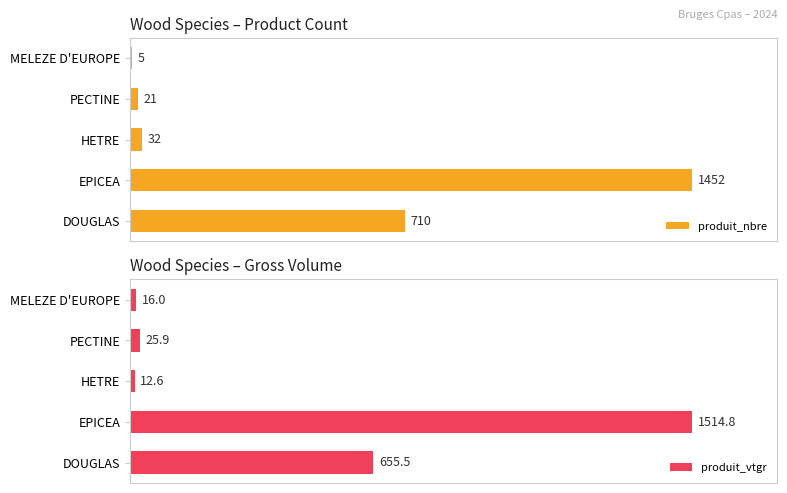

Reading left to right, transcribe all the data shown in this chart.

produit_nbre: 0=710.0	200=1452.0	400=32.0	600=21.0	800=5.0
produit_vtgr: 0=655.5	200=1514.8	400=12.6	600=25.9	800=16.0